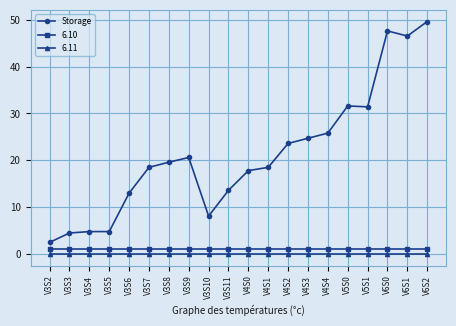

Between V4S4 and V6S2, which series saw the biggest shift?

Storage